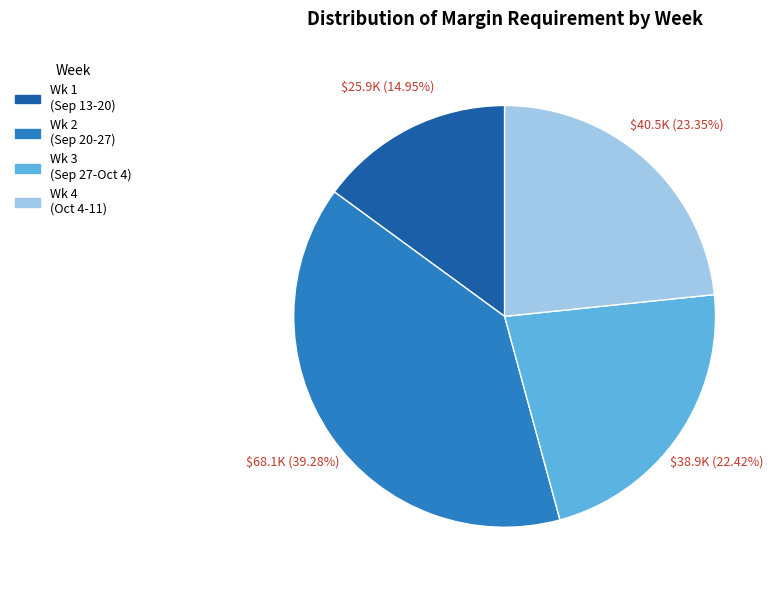

Is there a majority slice in this chart?

No